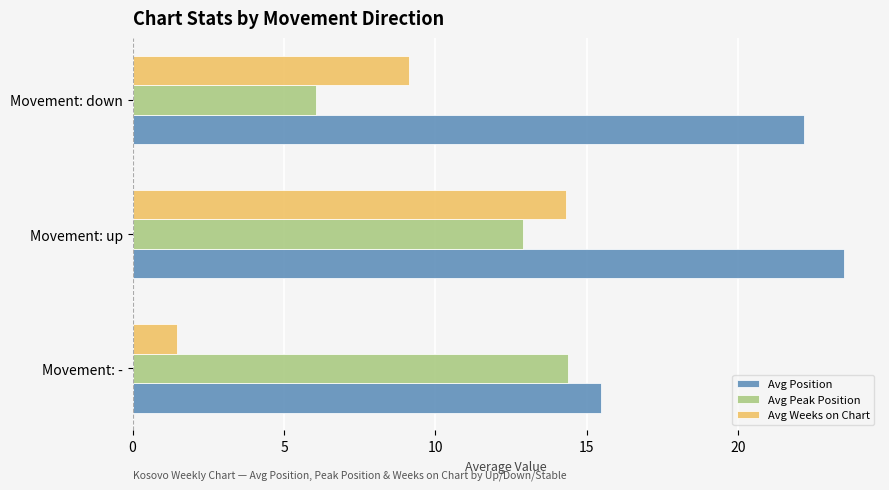

Count the number of categories in the chart.

3